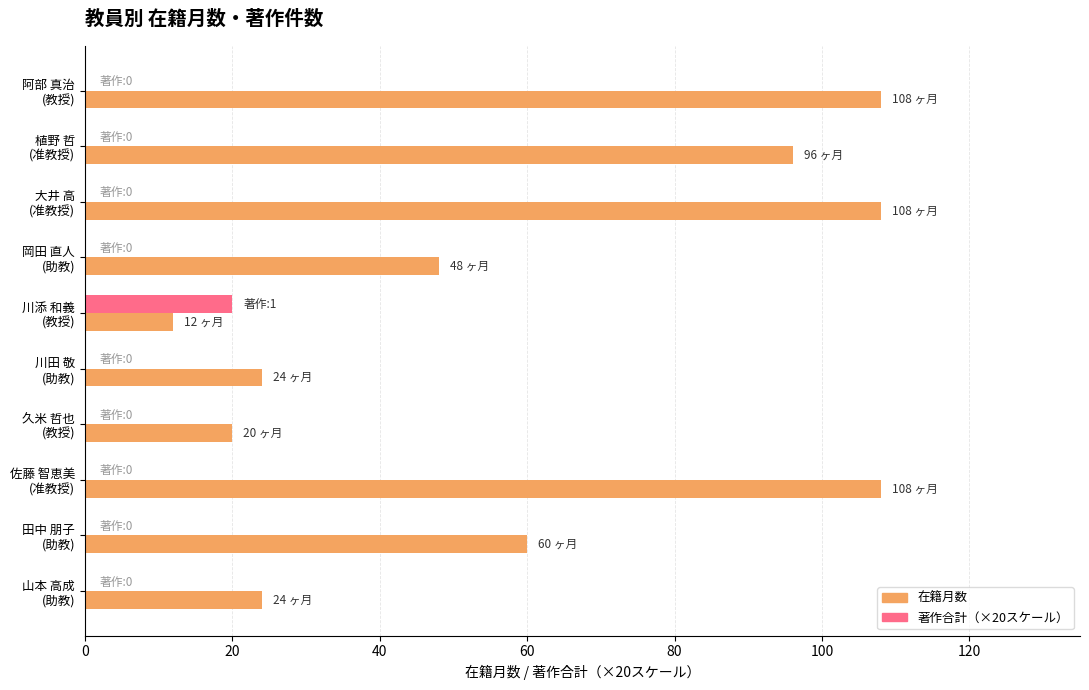

What is the greatest value displayed?

108